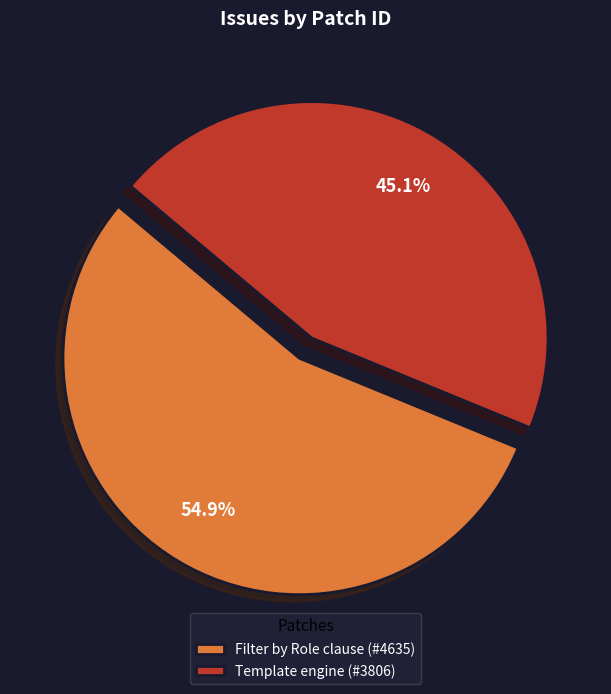

The Template engine slice represents 32% of the pie. True or false?

False